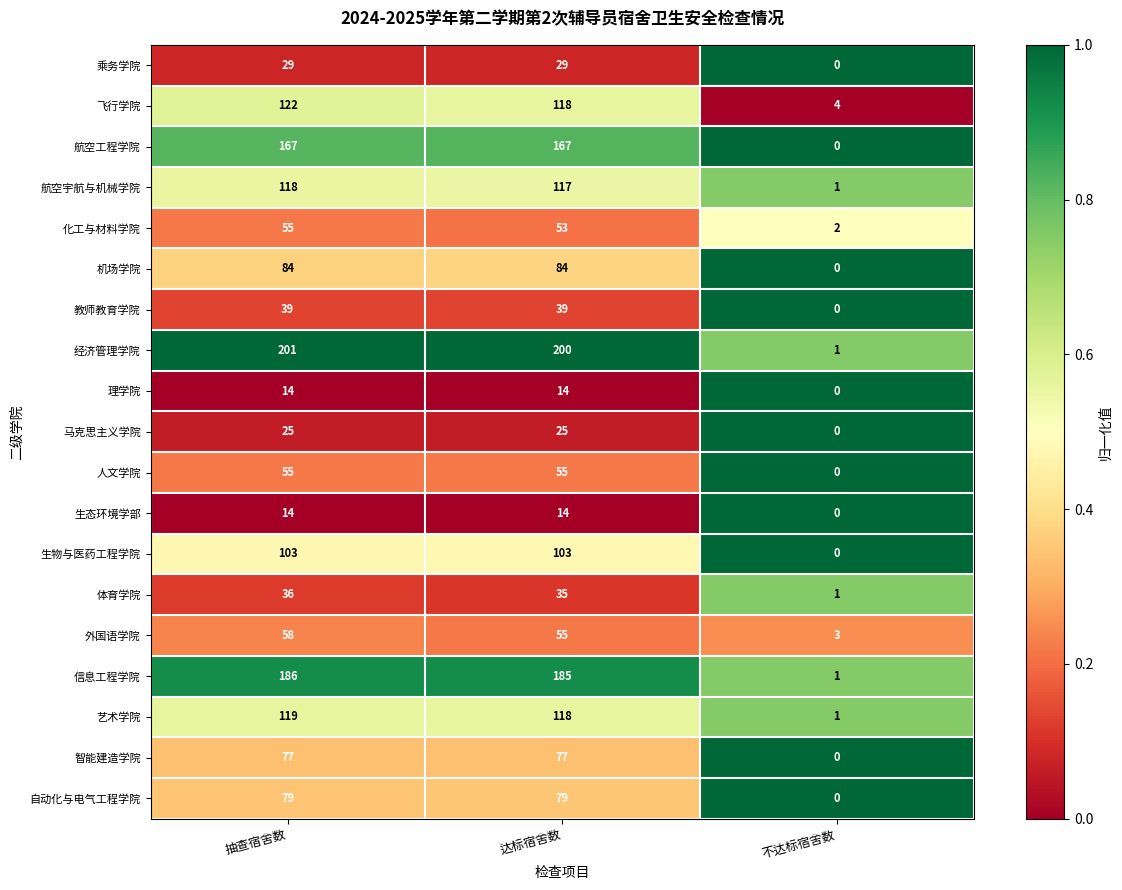

Count the 教师教育学院 values in the range 0 to 39.

3